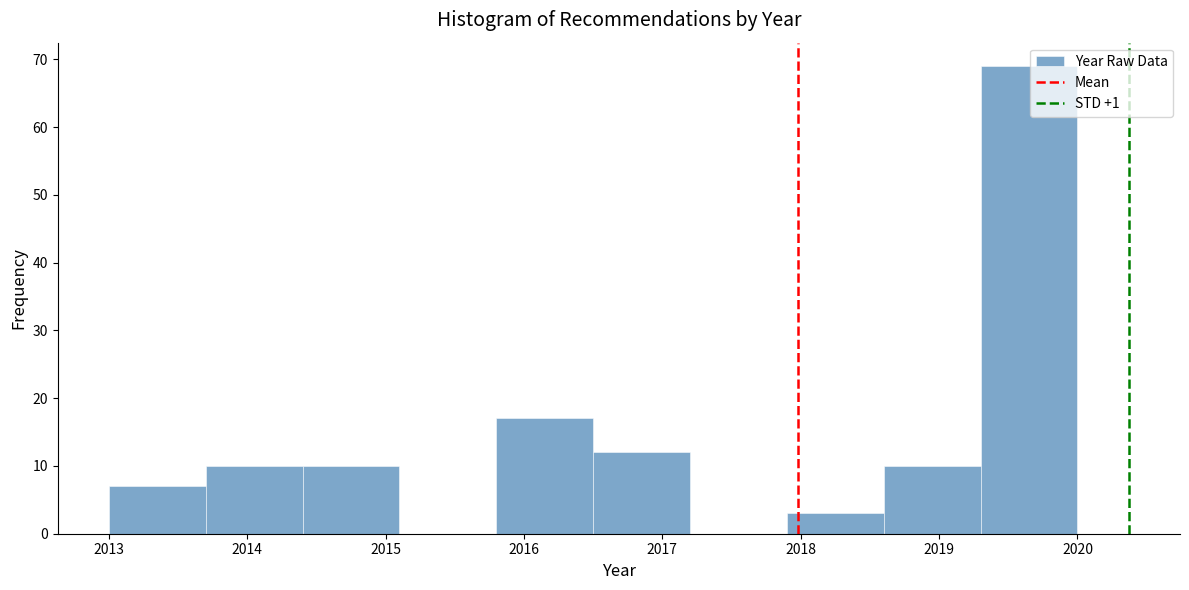

Reading left to right, transcribe this chart: for each bar, give the range it covers on the x-axis and its height. The values are not printed on the chart, so give them approximately, as read against the axis.

2013.0 to 2013.7: 7
2013.7 to 2014.4: 10
2014.4 to 2015.1: 10
2015.1 to 2015.8: 0
2015.8 to 2016.5: 17
2016.5 to 2017.2: 12
2017.2 to 2017.9: 0
2017.9 to 2018.6: 3
2018.6 to 2019.3: 10
2019.3 to 2020.0: 69